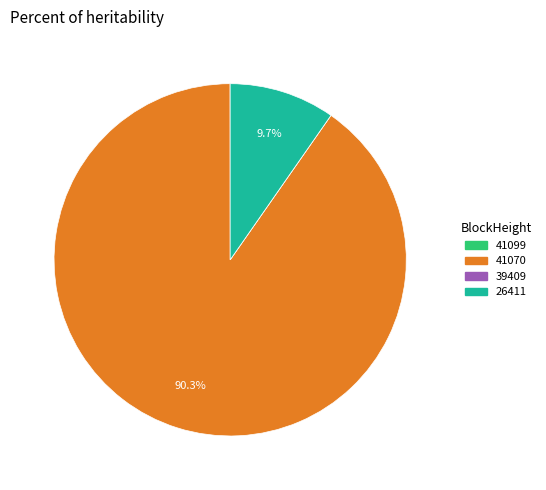

True or false: 41070 accounts for 90% of the total.

True